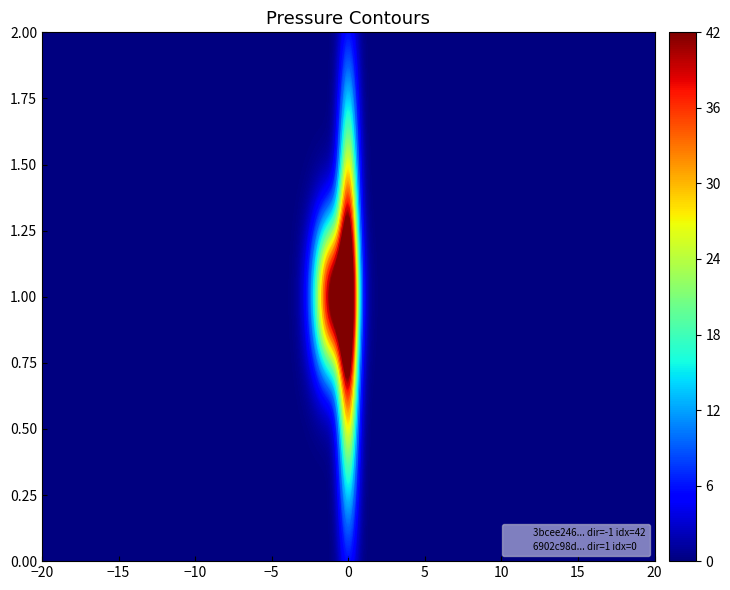

Which series changed the most between direction and io_index?

3bcee24633c125d40a9549117dd8c512af2d72c